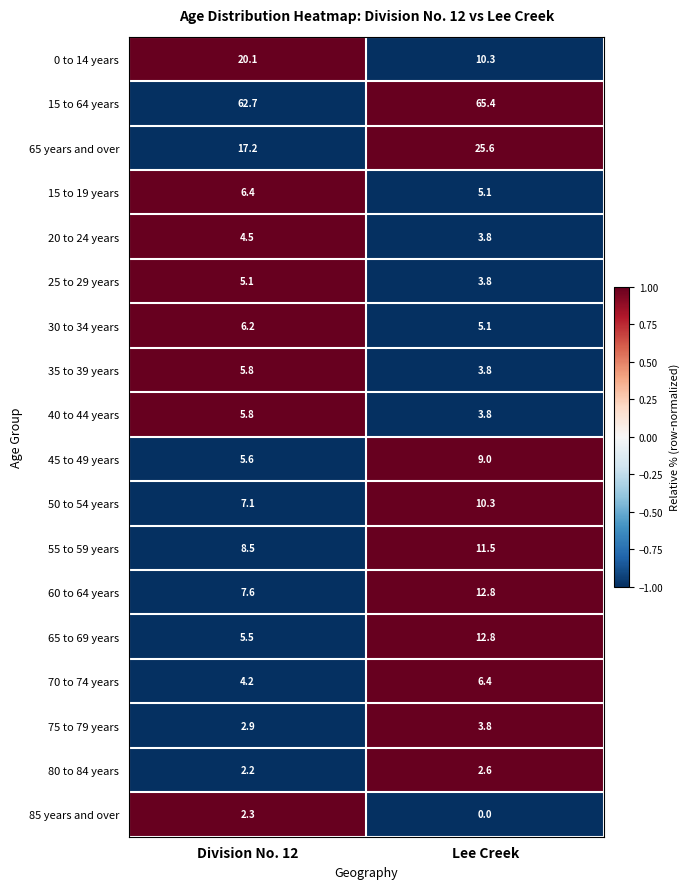

At which label is 80 to 84 years closest to 2?

Division No. 12